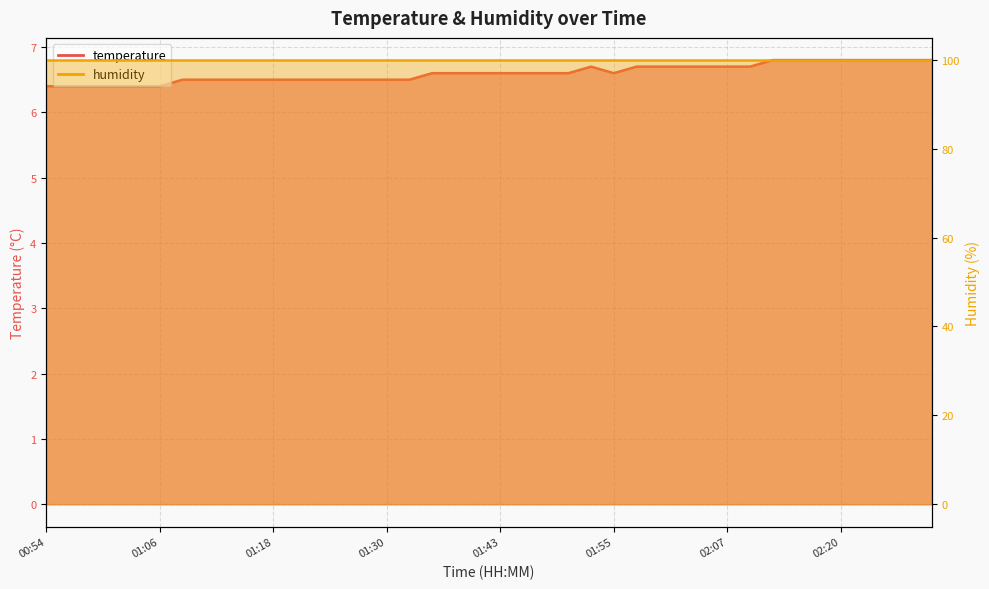

Rank the categories by value from highest to lowest.

02:12, 02:15, 02:17, 02:20, 02:22, 02:25, 02:27, 02:29, 01:53, 01:57, 02:00, 02:02, 02:05, 02:07, 02:10, 01:35, 01:38, 01:40, 01:43, 01:45, 01:48, 01:50, 01:55, 01:08, 01:11, 01:13, 01:16, 01:18, 01:20, 01:23, 01:25, 01:28, 01:30, 01:33, 00:54, 00:56, 00:58, 01:01, 01:03, 01:06